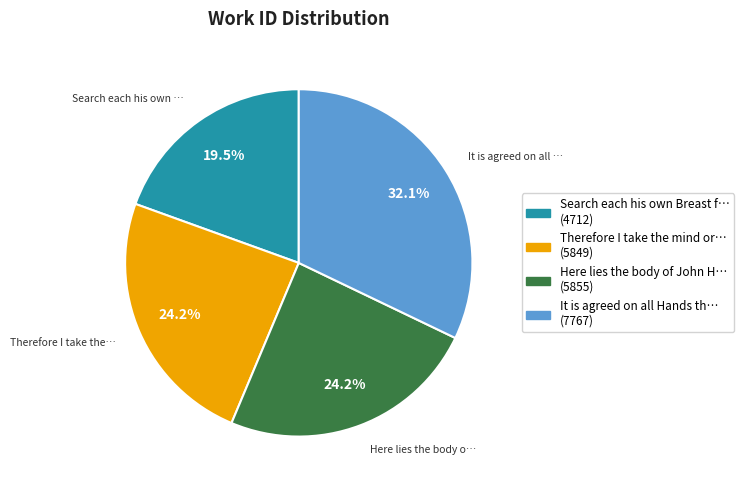

Does any single category account for the majority?

No